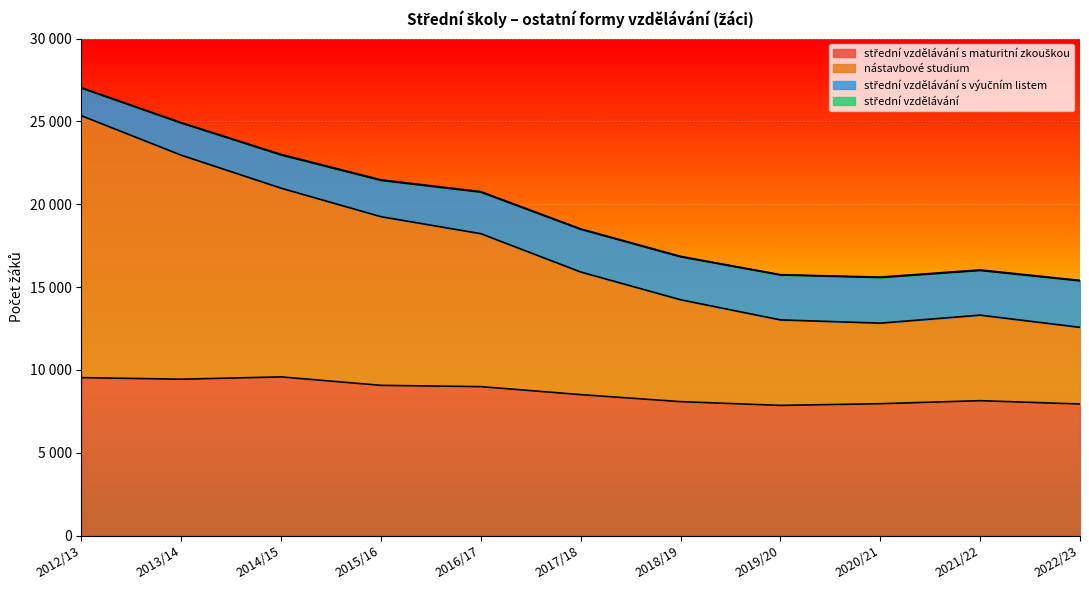

True or false: nástavbové studium and střední vzdělávání s maturitní zkouškou cross at least once.

False